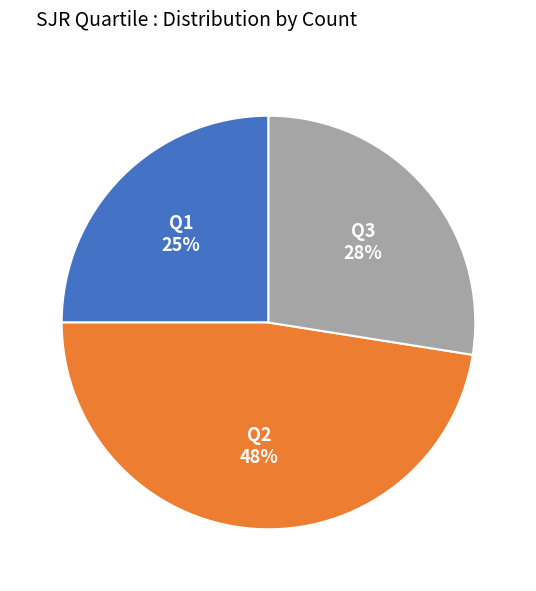

To the nearest percent, what is the average slice percentage?

33%